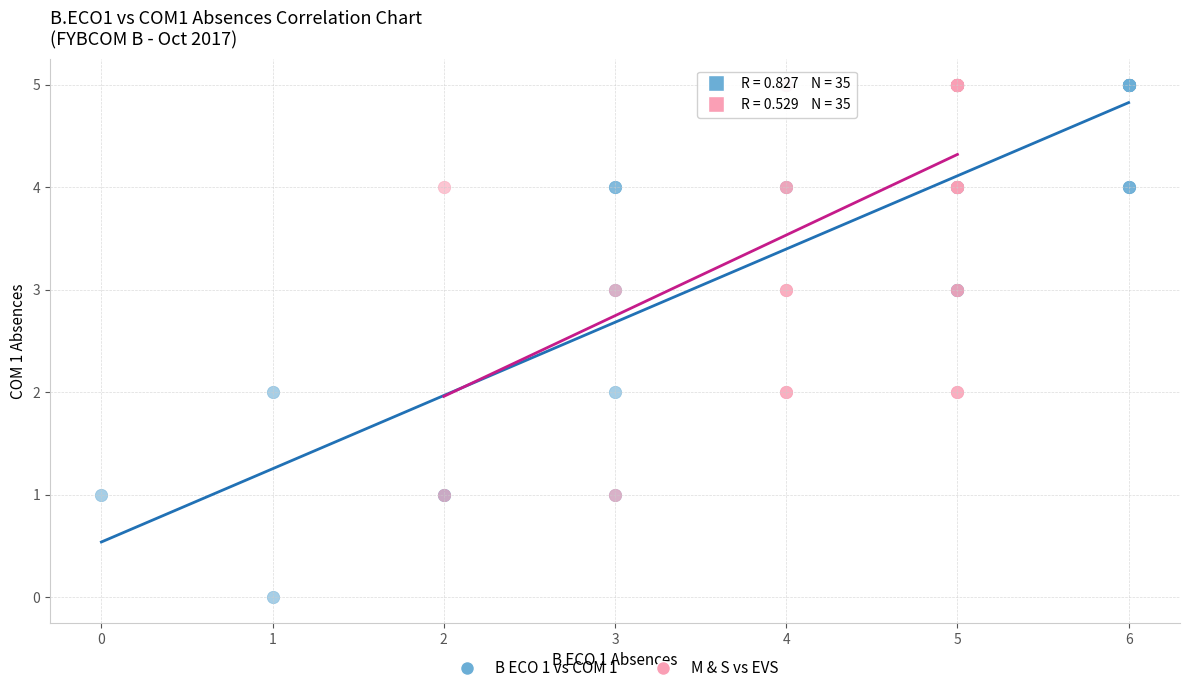

Which series has the largest Y range (max minus min)?

B ECO 1 vs COM 1